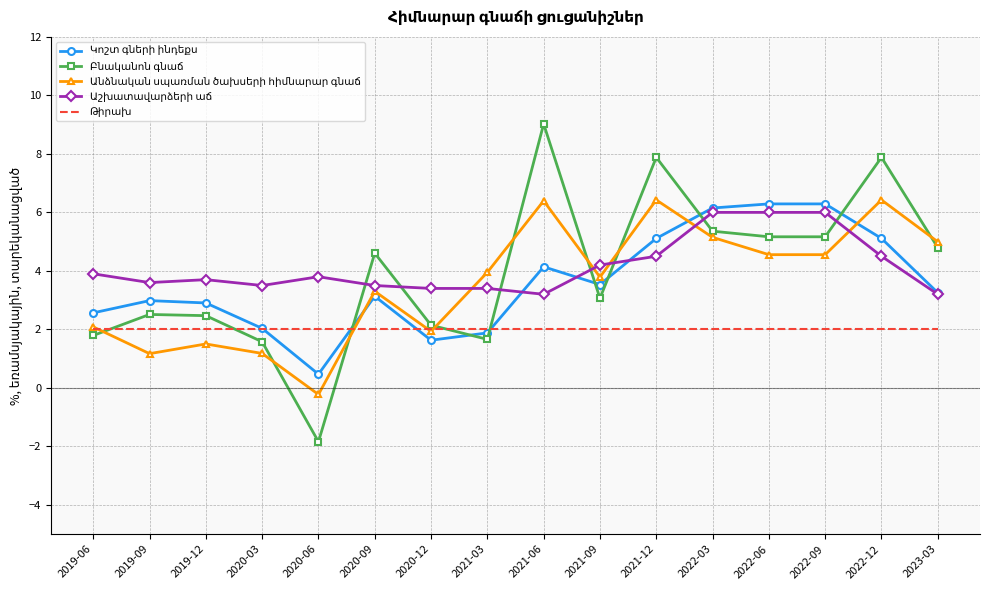

Which category has the lowest value across all series?

2020-06